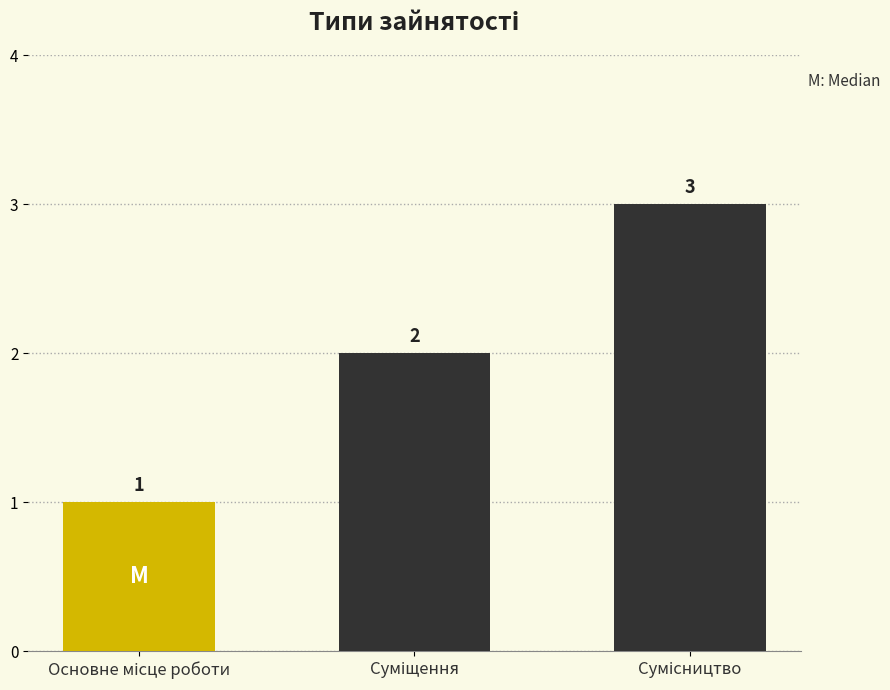

What is the value of the 3rd bar from the left?

3